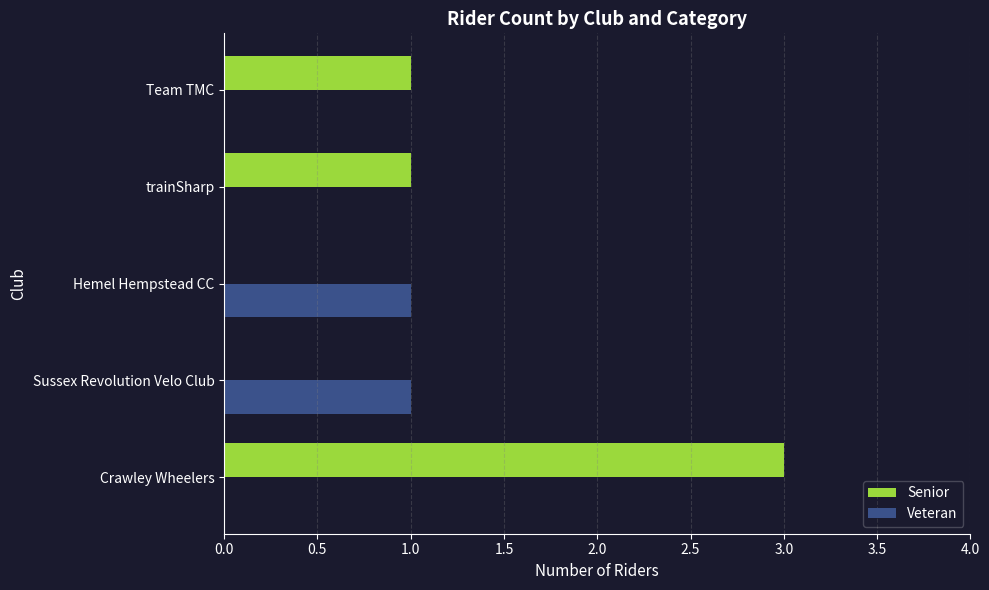

How many series are shown in this chart?

2